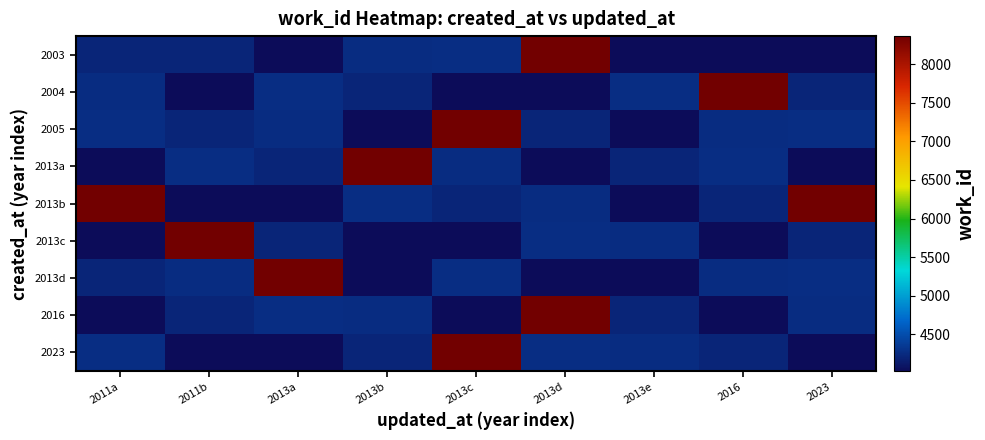

Reading left to right, extract all data points from this chart.

2003: 2011a=4209	2011b=4209	2013a=4024	2013b=4253	2013c=4269	2013d=8364	2013e=4024	2016=4024	2023=4024
2004: 2011a=4253	2011b=4024	2013a=4269	2013b=4209	2013c=4024	2013d=4024	2013e=4269	2016=8364	2023=4209
2005: 2011a=4269	2011b=4209	2013a=4253	2013b=4024	2013c=8364	2013d=4209	2013e=4024	2016=4253	2023=4269
2013a: 2011a=4024	2011b=4269	2013a=4209	2013b=8364	2013c=4253	2013d=4024	2013e=4209	2016=4269	2023=4024
2013b: 2011a=8364	2011b=4024	2013a=4024	2013b=4269	2013c=4209	2013d=4253	2013e=4024	2016=4209	2023=8364
2013c: 2011a=4024	2011b=8364	2013a=4209	2013b=4024	2013c=4024	2013d=4269	2013e=4253	2016=4024	2023=4209
2013d: 2011a=4209	2011b=4253	2013a=8364	2013b=4024	2013c=4269	2013d=4024	2013e=4024	2016=4253	2023=4269
2016: 2011a=4024	2011b=4209	2013a=4269	2013b=4253	2013c=4024	2013d=8364	2013e=4209	2016=4024	2023=4253
2023: 2011a=4269	2011b=4024	2013a=4024	2013b=4209	2013c=8364	2013d=4269	2013e=4253	2016=4209	2023=4024